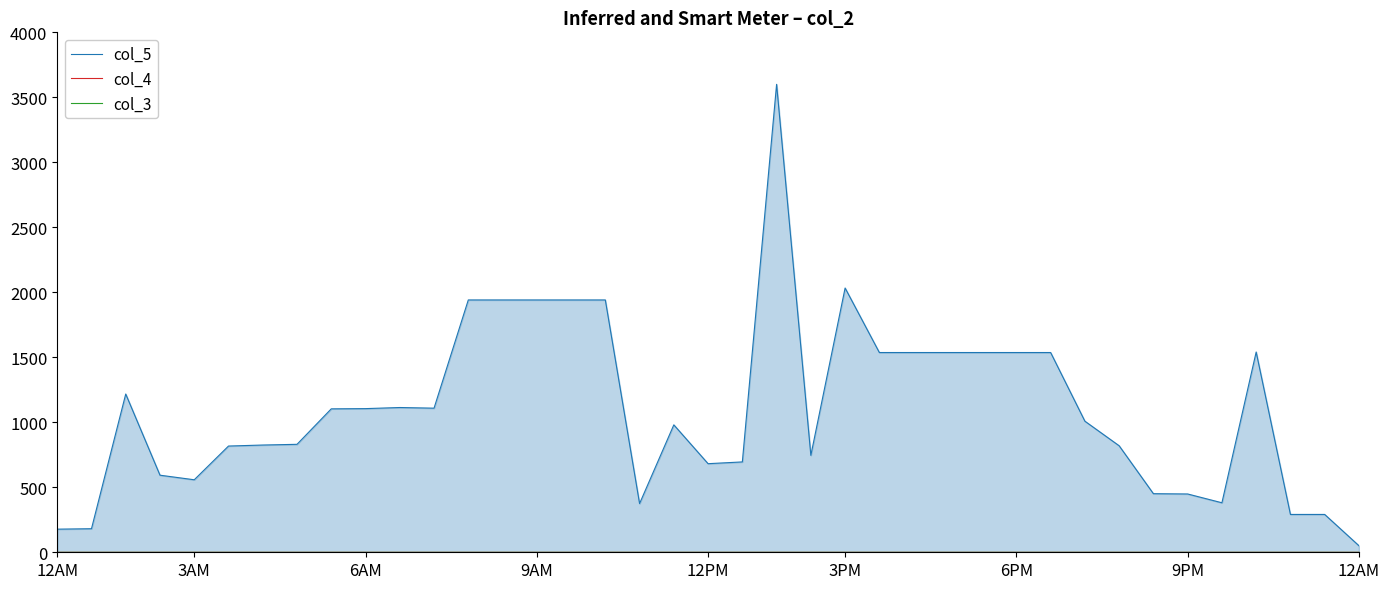

Reading right to left, extract all data points from this chart.

col_5: 50.5	291.1	291.1	1540.8	380.9	448.5	450.8	819.5	1008.5	1536.8	1536.8	1536.8	1536.8	1536.8	1536.8	2033.2	745.8	3600.0	695.1	681.6	980.3	374.7	1941.2	1941.2	1941.2	1941.2	1941.2	1108.7	1113.7	1105.2	1103.5	830.5	825.1	817.3	557.8	593.0	1217.5	181.3	177.8
col_4: 0.0	0.0	0.0	0.0	0.0	0.0	0.0	0.0	0.0	0.0	0.0	0.0	0.0	0.0	0.0	0.0	0.0	0.0	0.0	0.0	0.0	0.0	0.0	0.0	0.0	0.0	0.0	0.0	0.0	0.0	0.0	0.0	0.0	0.0	0.0	0.0	0.0	0.0	0.0
col_3: 0.0	0.0	0.0	0.0	0.0	0.0	0.0	0.0	0.0	0.0	0.0	0.0	0.0	0.0	0.0	0.0	0.0	0.0	0.0	0.0	0.0	0.0	0.0	0.0	0.0	0.0	0.0	0.0	0.0	0.0	0.0	0.0	0.0	0.0	0.0	0.0	0.0	0.0	0.0